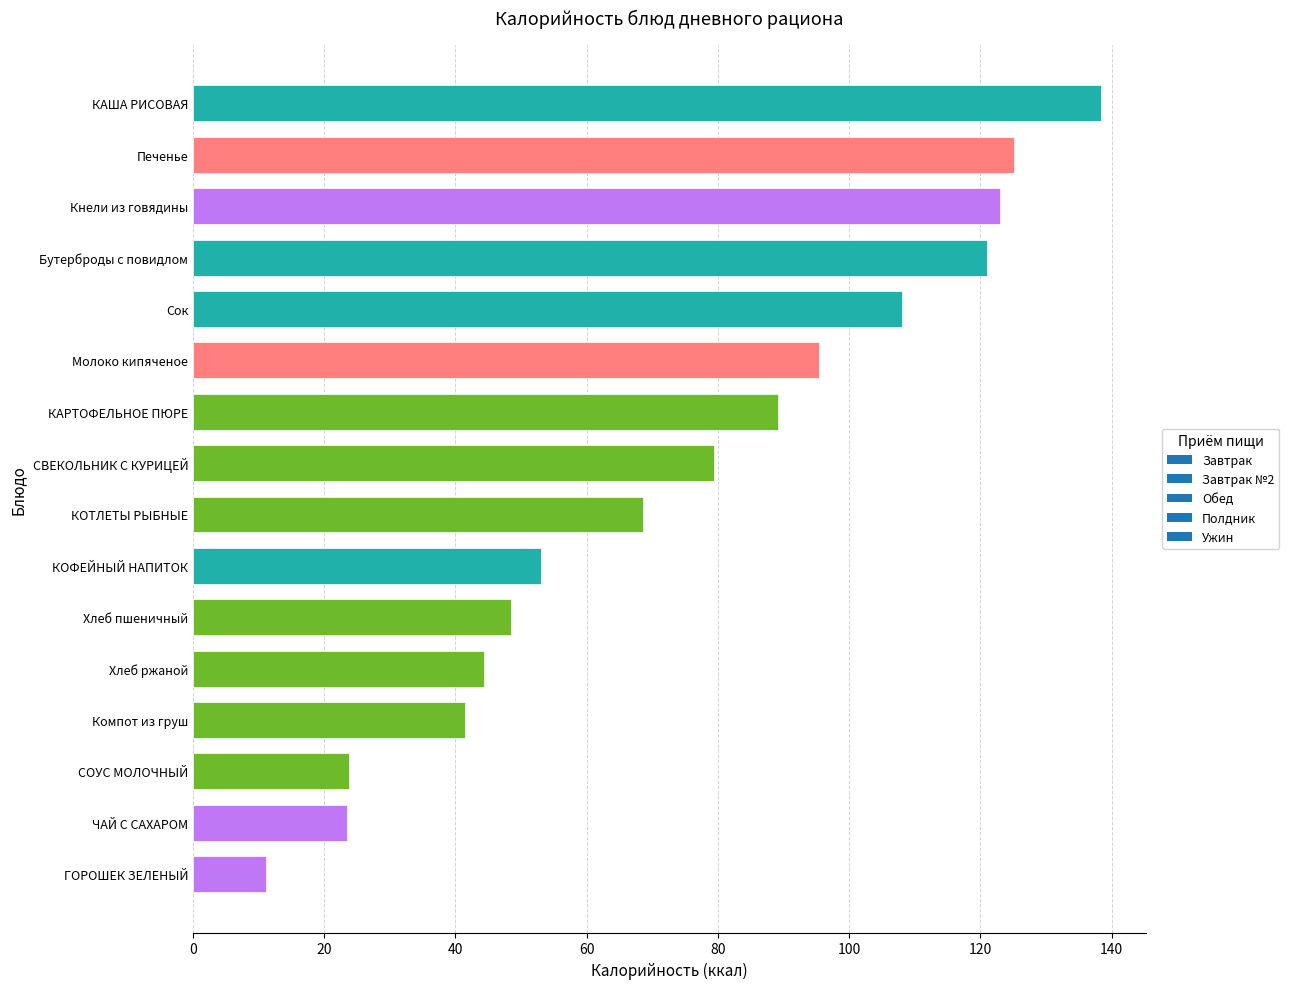

What is the sum of the values at КОТЛЕТЫ РЫБНЫЕ and Хлеб пшеничный?

117.0